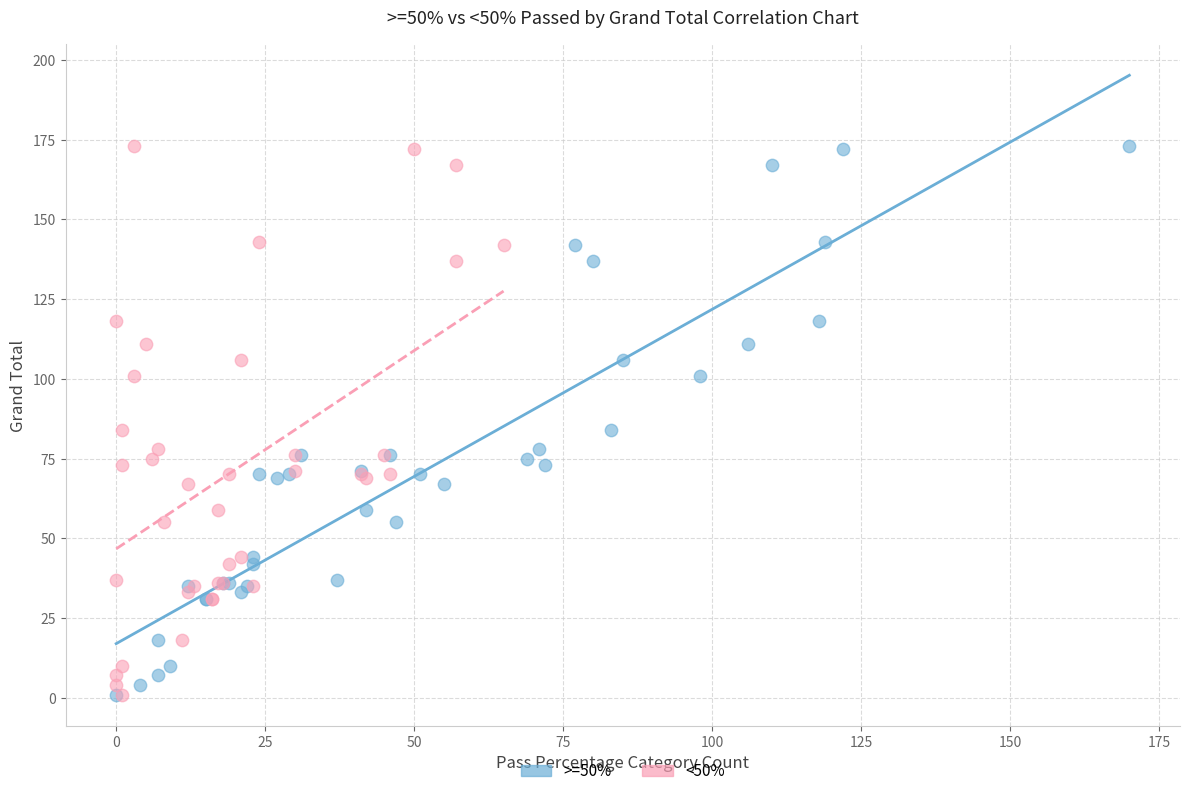

What are all the series names shown in the legend?

>=50%, <50%